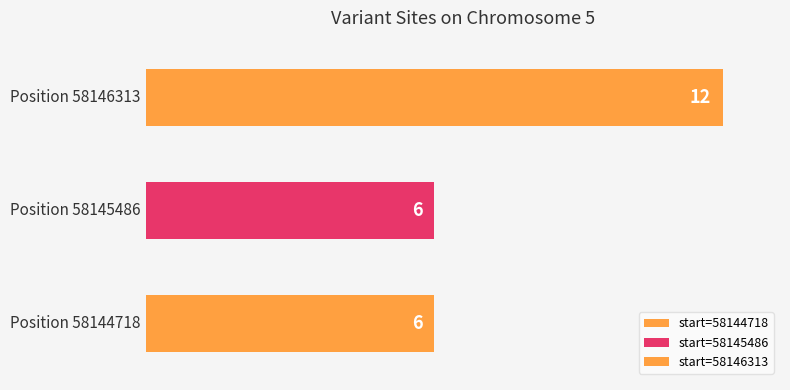

Reading left to right, list all the values displayed in this chart.

6	6	12